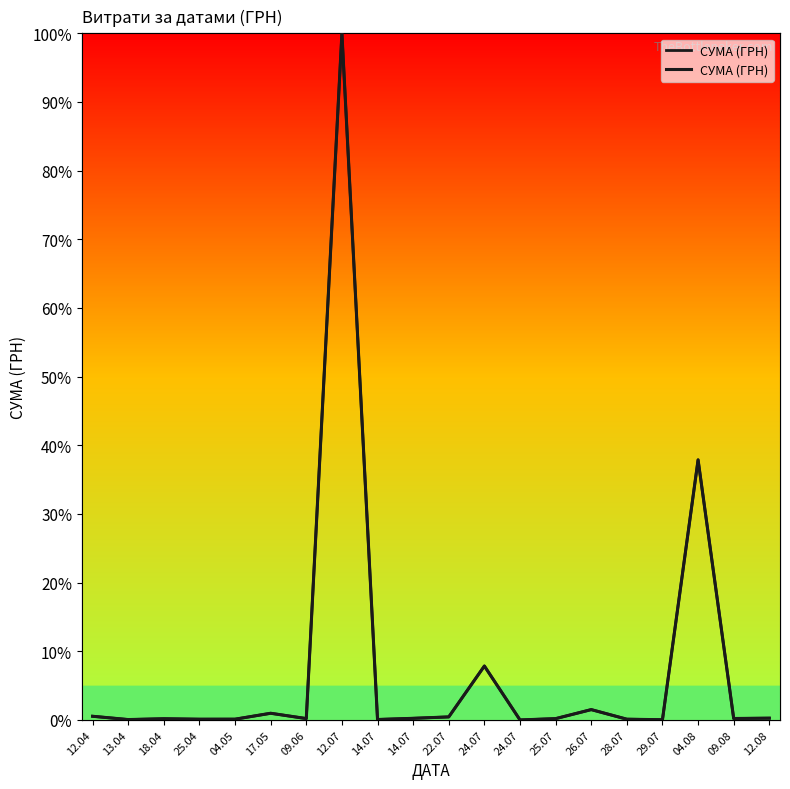

How many positive values are there?

19